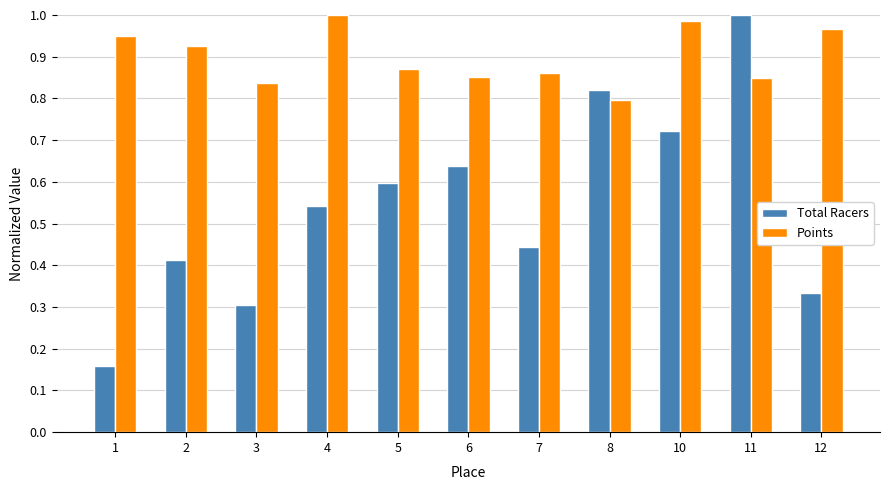

Is the value of Points at 4 greater than the value of Total Racers at 1?

Yes